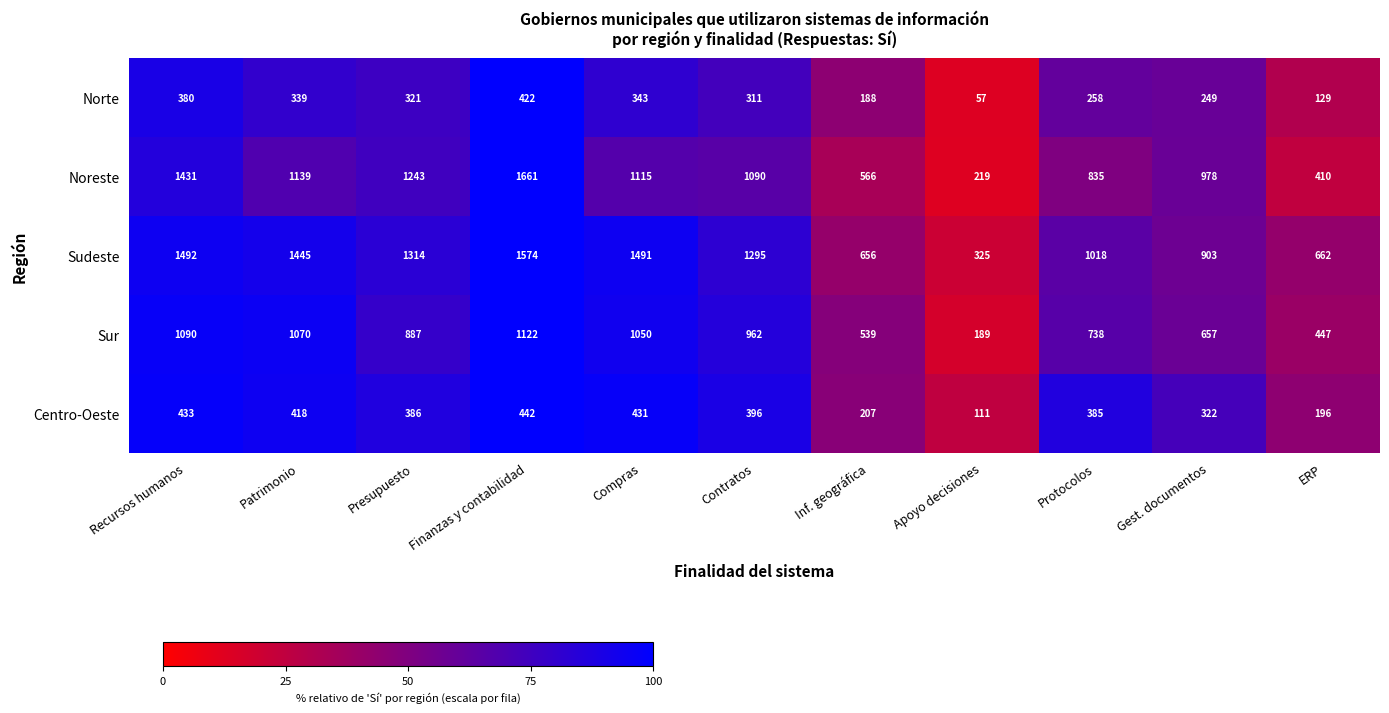

Is the value of Centro-Oeste at Recursos humanos greater than the value of Noreste at Inf. geográfica?

No